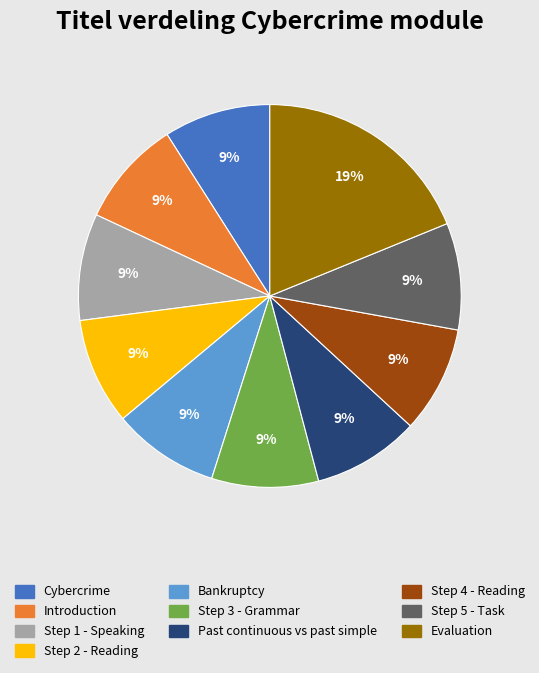

Which slice is the largest?

Evaluation